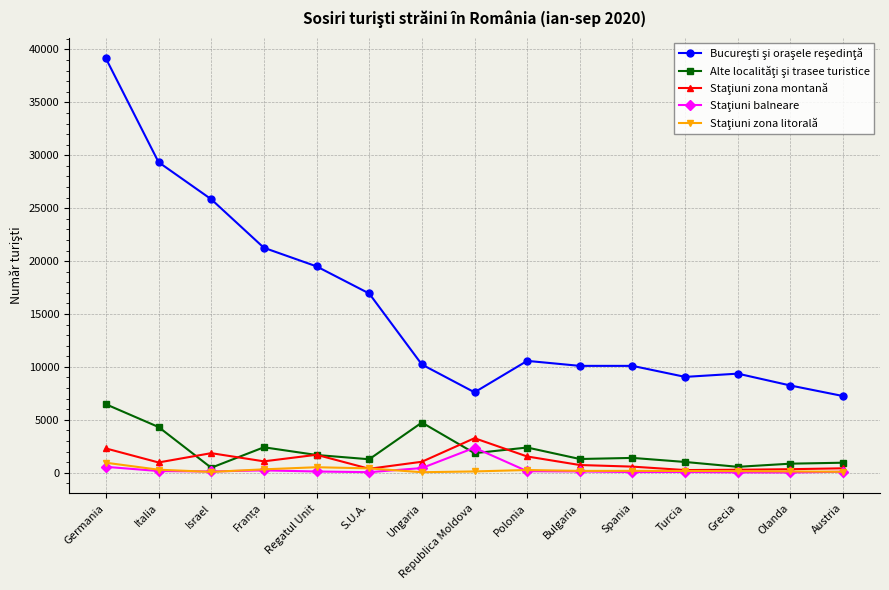

What is the maximum value shown in the chart?

39159